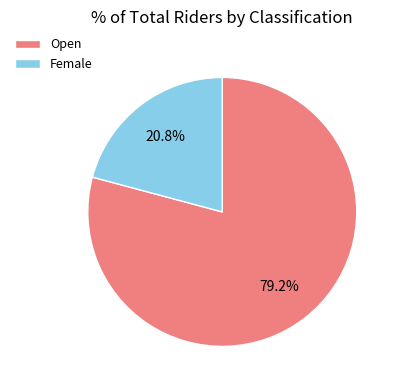

Is it true that Open is 87% of the pie?

False